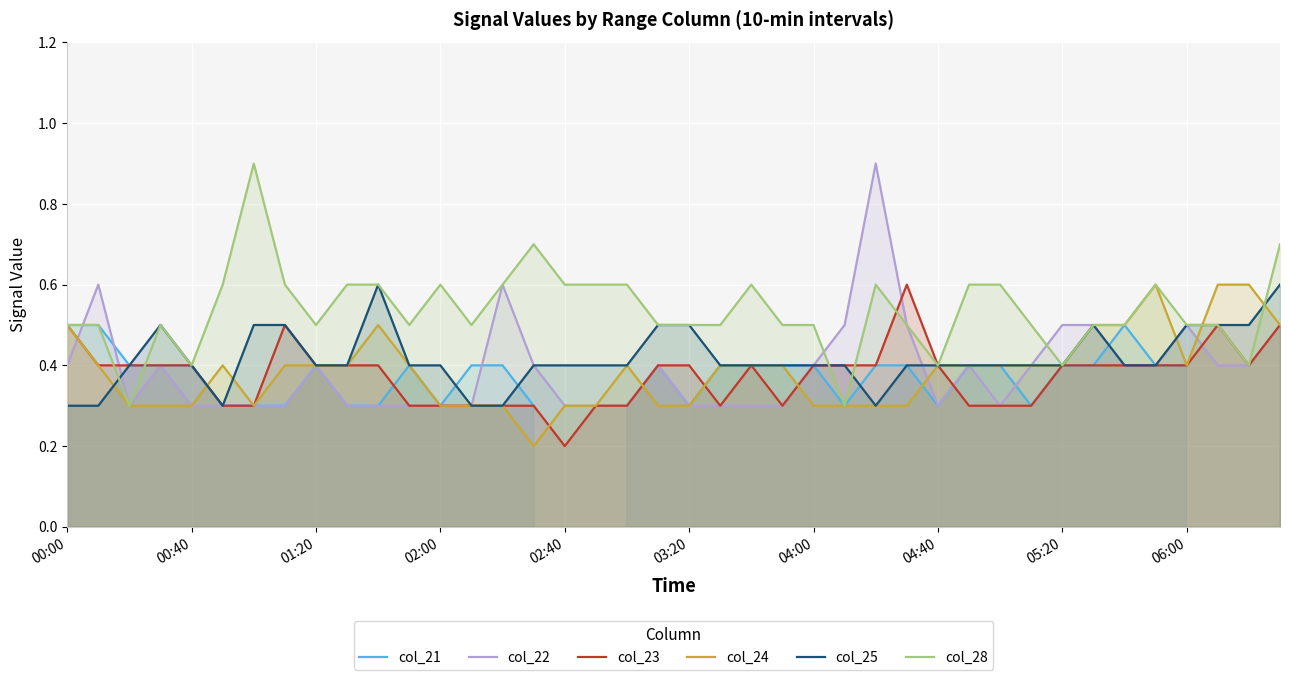

The col_23 series shows 0.4 at 00:40. True or false?

True